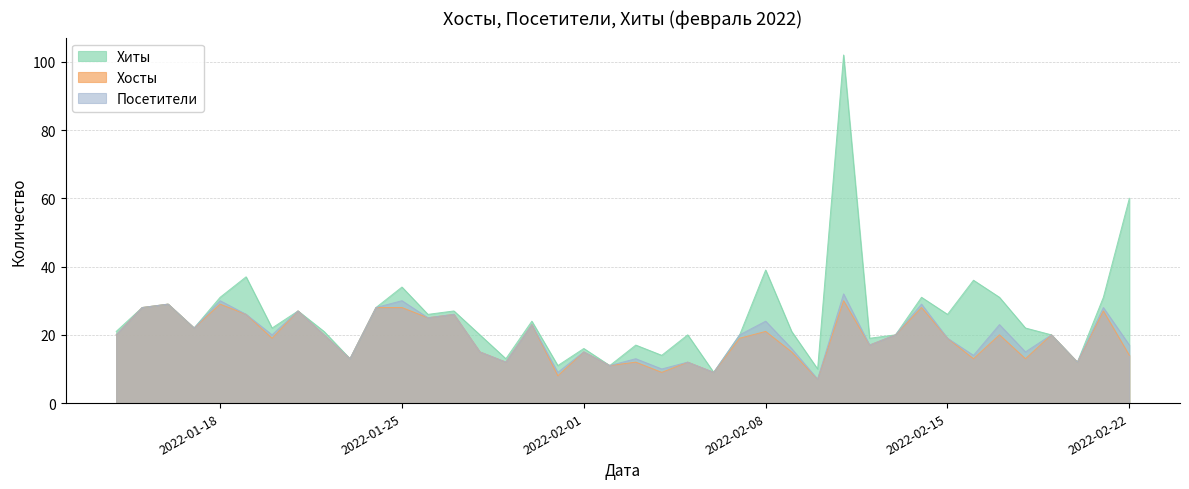

How many data points in Хиты are above 22?

18